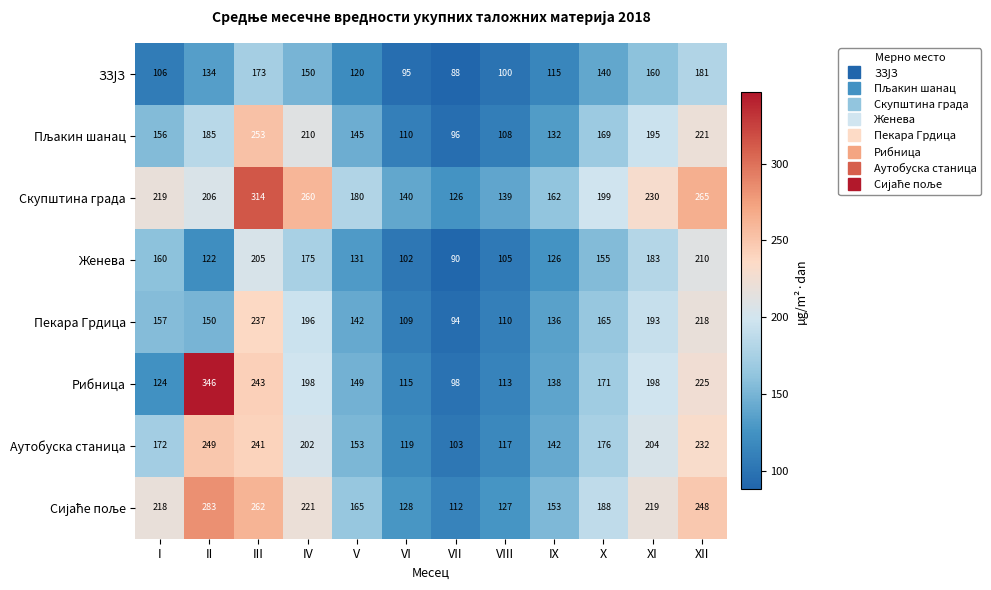

What is the difference between the highest and lowest values at II?

224